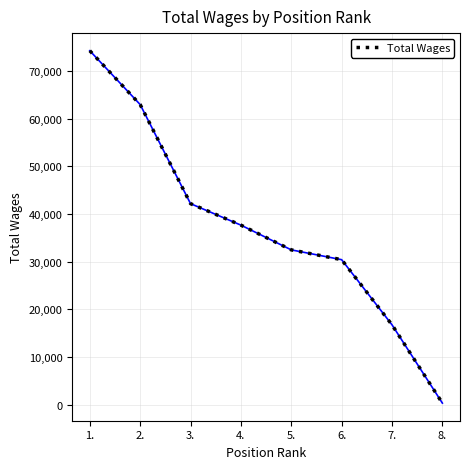

What is the greatest value displayed?

74212